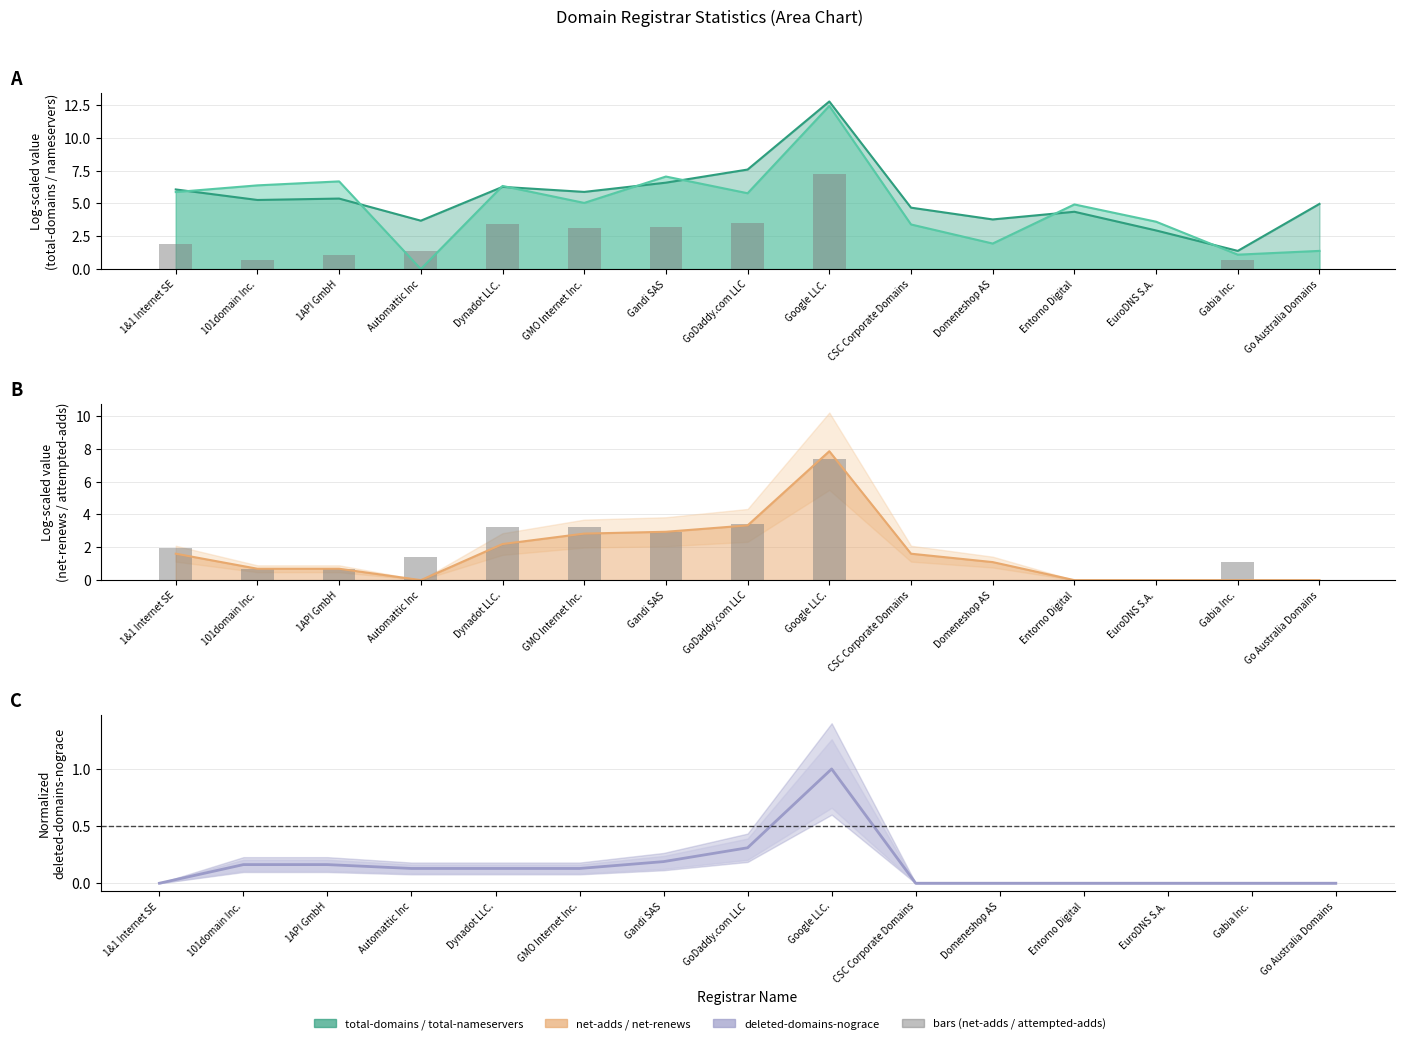

Reading left to right, extract all data points from this chart.

net-adds-1-yr: 1.9	0.7	1.1	1.4	3.5	3.1	3.2	3.5	7.3	0.0	0.0	0.0	0.0	0.7	0.0
attempted-adds: 1.9	0.7	0.7	1.4	3.3	3.3	2.9	3.4	7.3	0.0	0.0	0.0	0.0	1.1	0.0